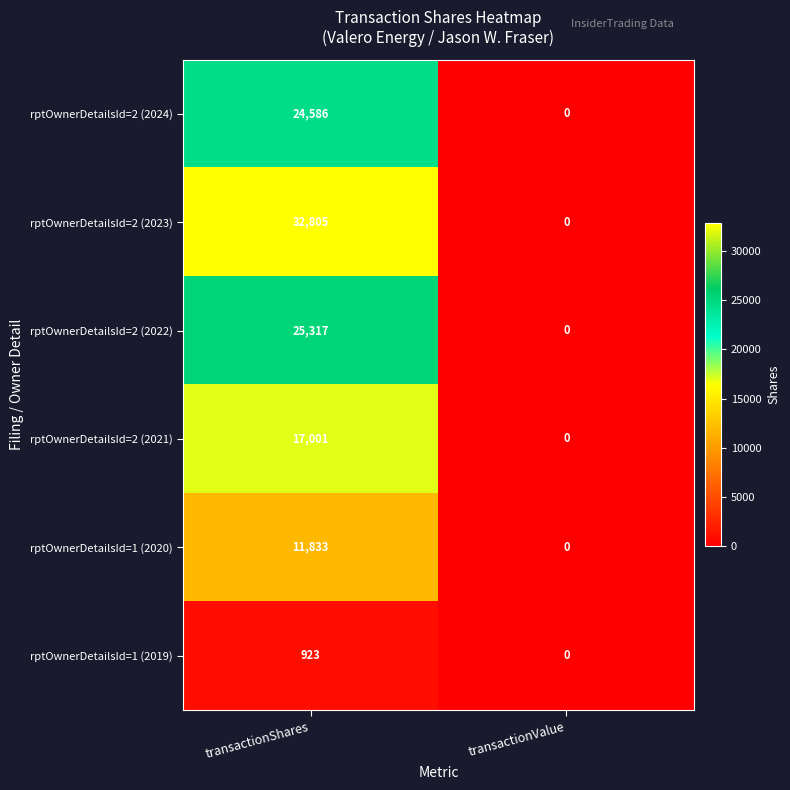

Which series has the widest spread of values?

rptOwnerDetailsId=2 (2023)